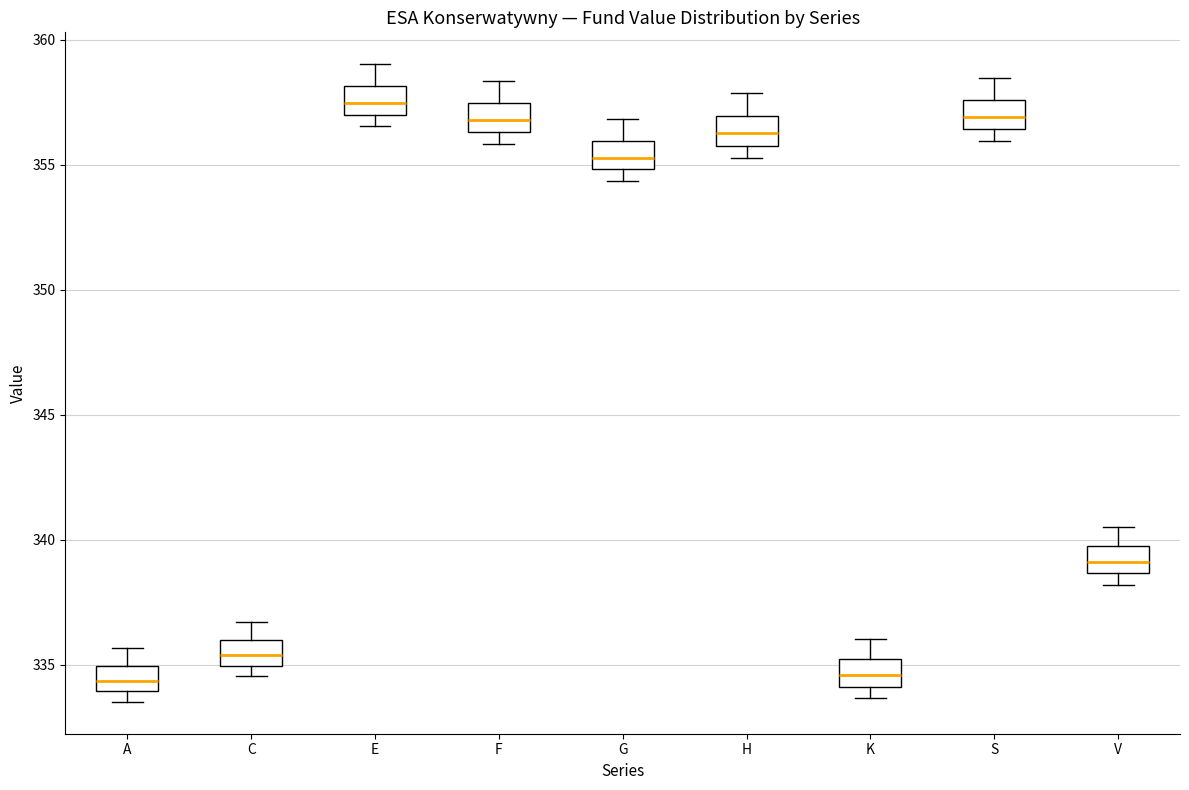

Reading left to right, transcribe this box plot: for each box, give where its median line is, the range the box spans, and where its two whiskers end, as read against the y-axis. The values are not printed on the chart, so give them approximately, as read against the axis.

A: median 334.5, box 334.0 to 335.0, whiskers 333.5 to 335.5
C: median 335.5, box 335.0 to 336.0, whiskers 334.5 to 336.5
E: median 357.5, box 357.0 to 358.0, whiskers 356.5 to 359.0
F: median 357.0, box 356.5 to 357.5, whiskers 356.0 to 358.5
G: median 355.5, box 355.0 to 356.0, whiskers 354.5 to 357.0
H: median 356.5, box 356.0 to 357.0, whiskers 355.5 to 358.0
K: median 334.5, box 334.0 to 335.0, whiskers 333.5 to 336.0
S: median 357.0, box 356.5 to 357.5, whiskers 356.0 to 358.5
V: median 339.0, box 338.5 to 340.0, whiskers 338.0 to 340.5